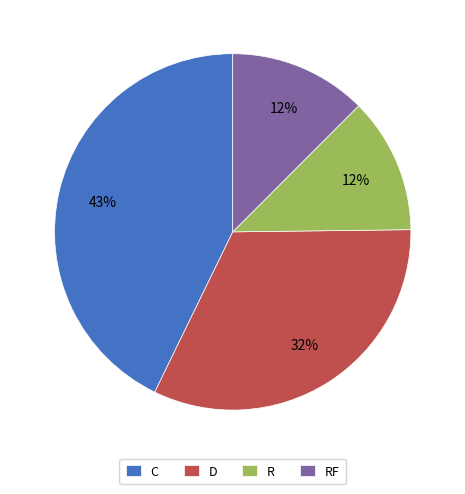

Which has a higher value, RF or D?

D